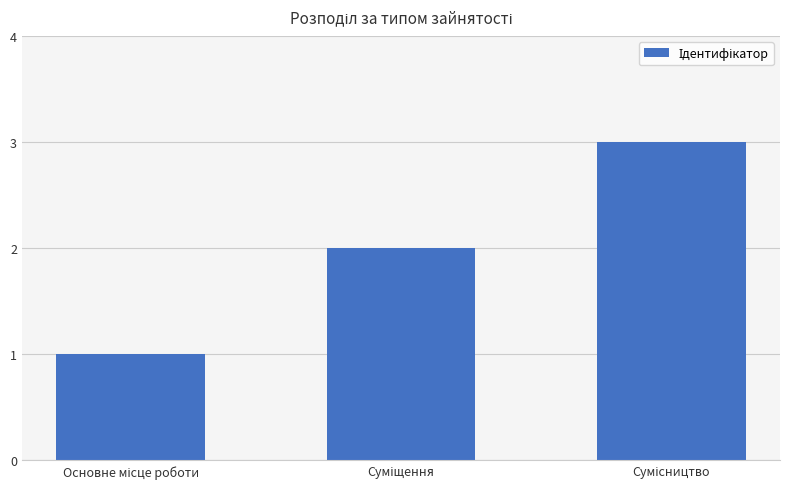

What is the sum of all values?

6